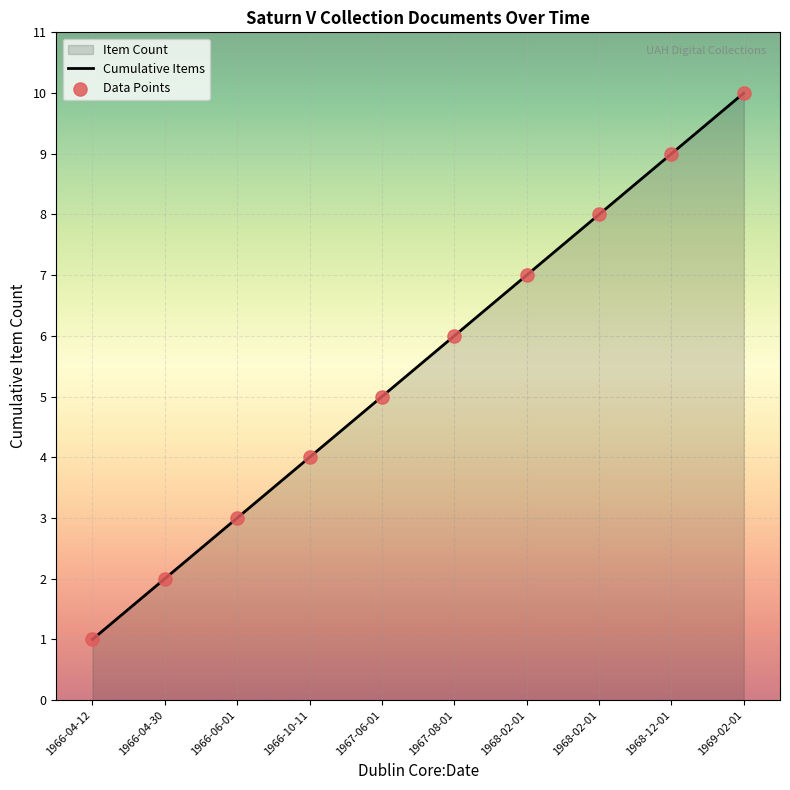

At which category is the sum across all series the highest?

1969-02-01